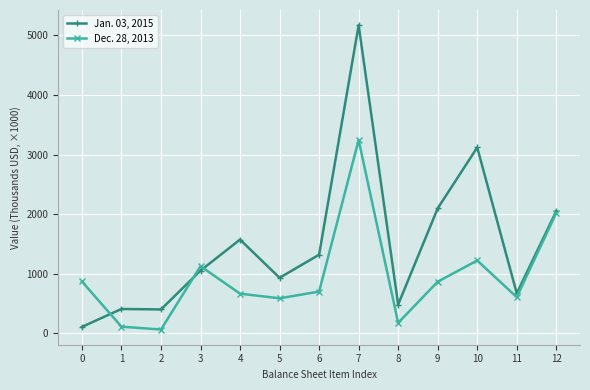

How many values in the Dec. 28, 2013 series exceed 701?

7